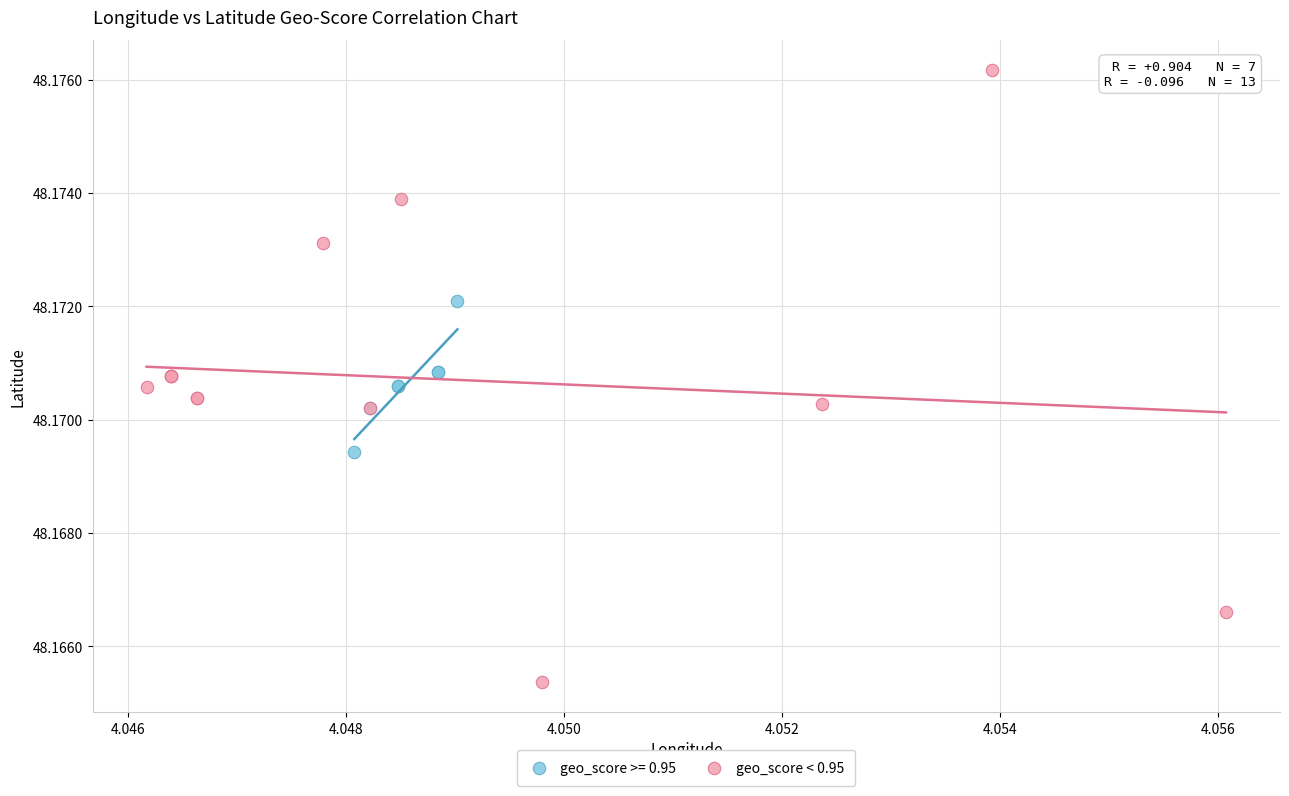

Which series contains the lowest Y value?

geo_score < 0.95